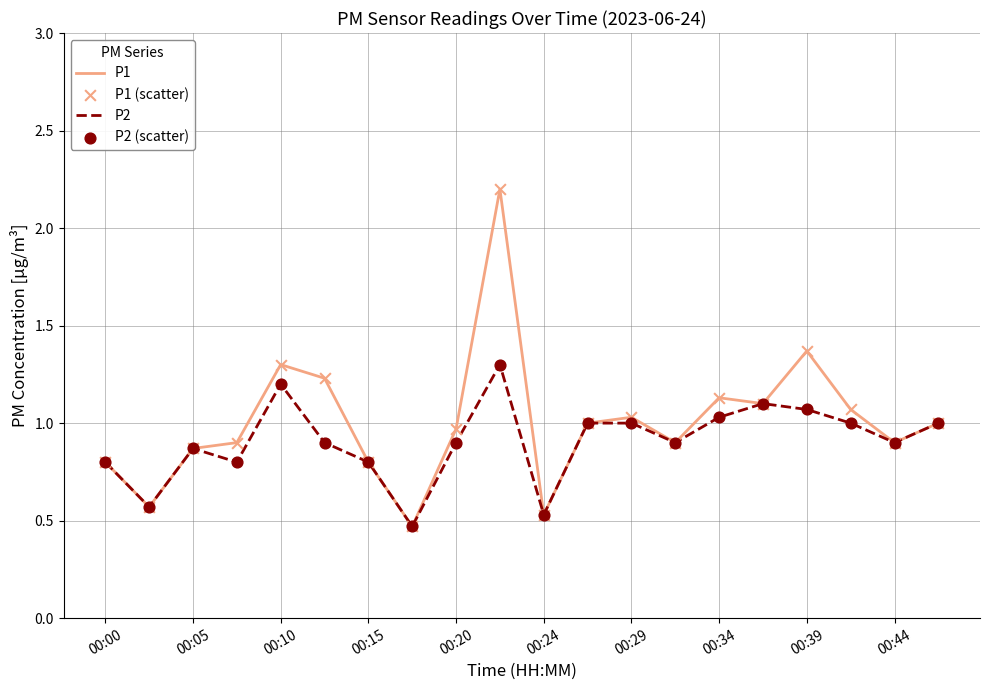

Which series has the largest total across all categories?

P1